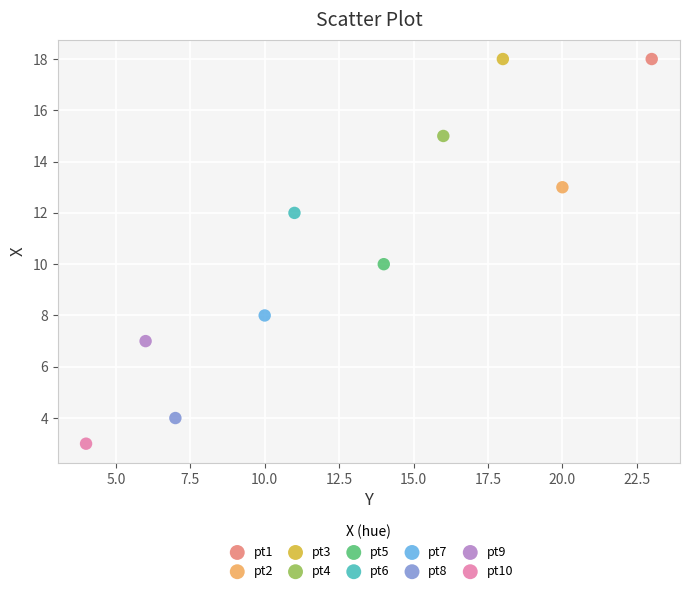

What are all the series names shown in the legend?

pt1, pt2, pt3, pt4, pt5, pt6, pt7, pt8, pt9, pt10